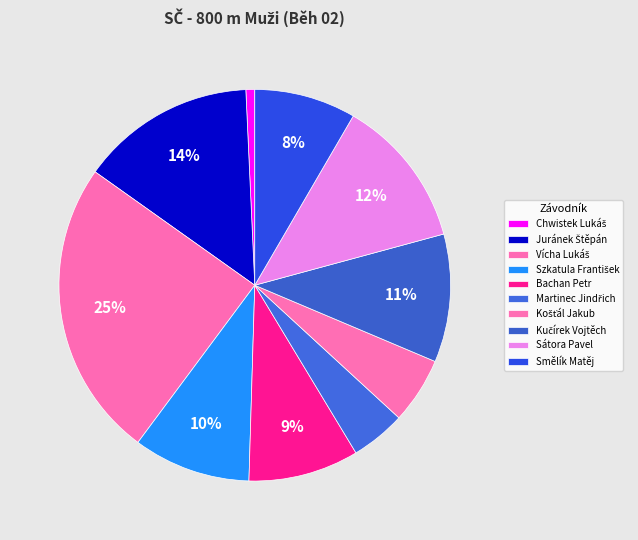

Is there any slice that represents more than half of the pie?

No